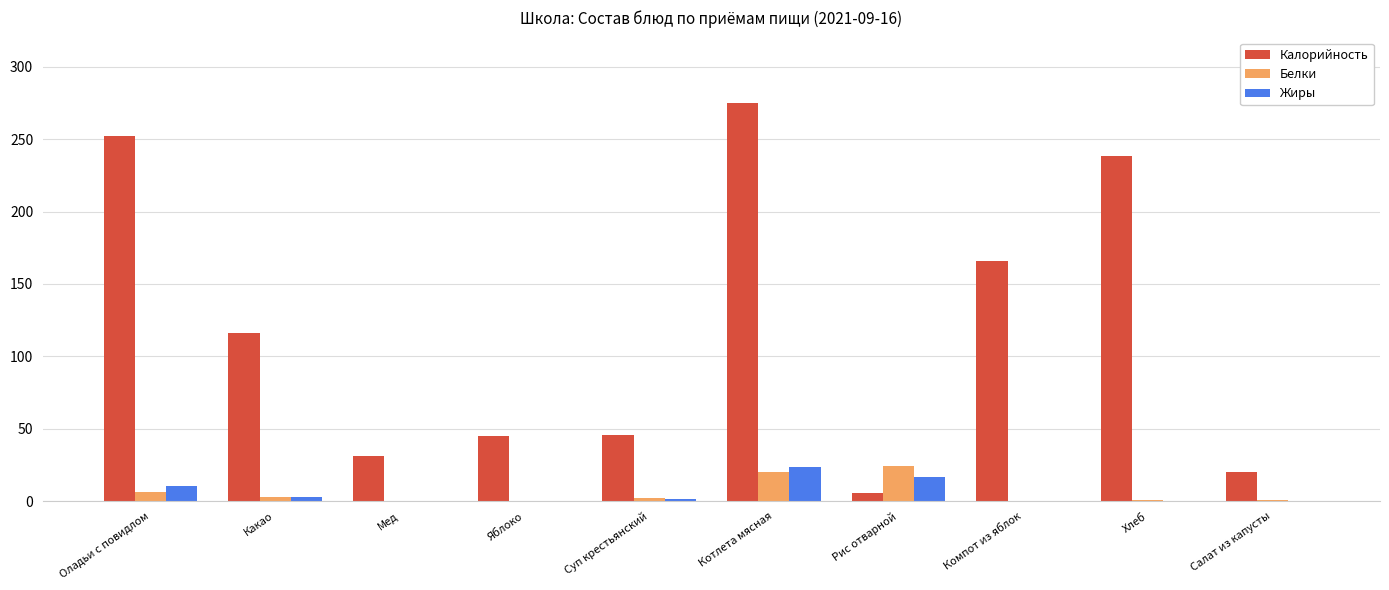

What is the total value across all series at Компот из яблок?

166.2